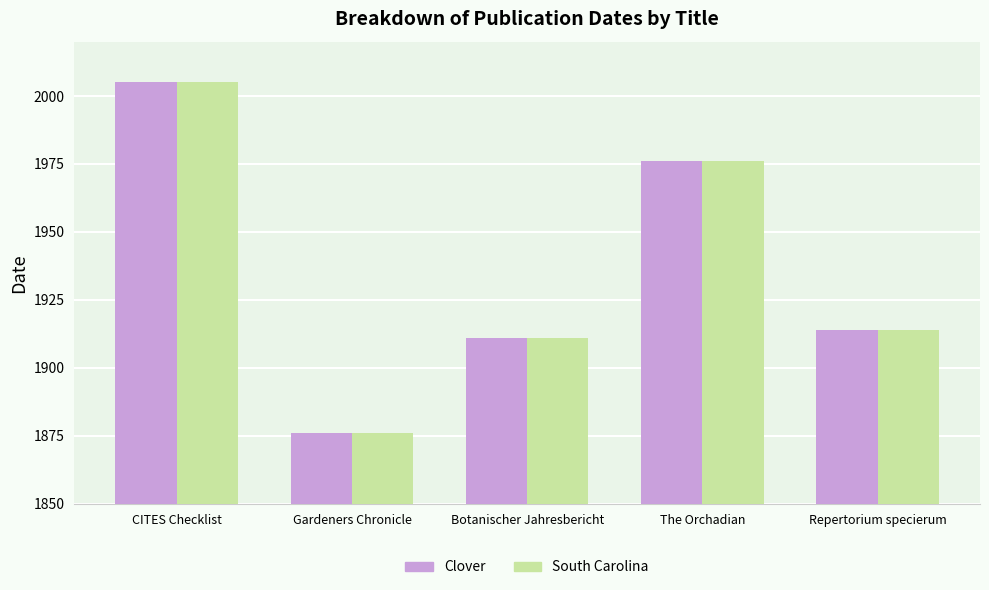

Are the bars grouped side by side (vs. stacked)?

Yes